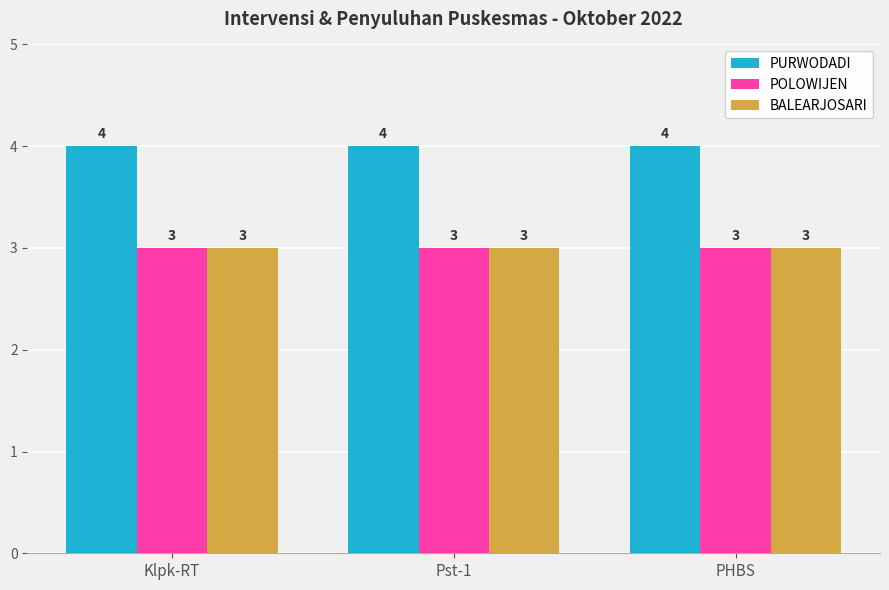

Reading left to right, extract all data points from this chart.

PURWODADI: Klpk-RT=4	Pst-1=4	PHBS=4
POLOWIJEN: Klpk-RT=3	Pst-1=3	PHBS=3
BALEARJOSARI: Klpk-RT=3	Pst-1=3	PHBS=3